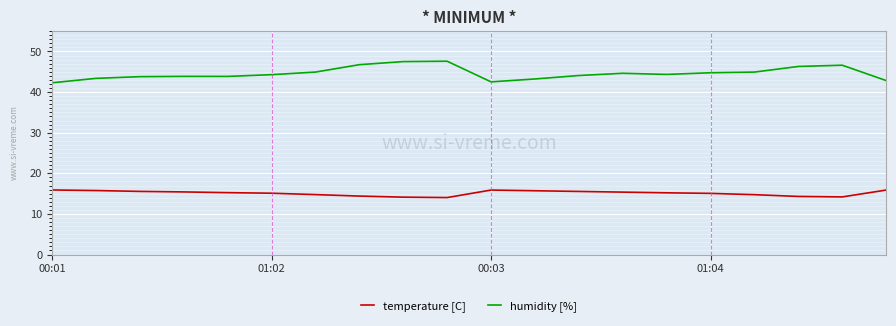

What is the difference between the maximum and minimum values in the humidity [%] series?

5.3